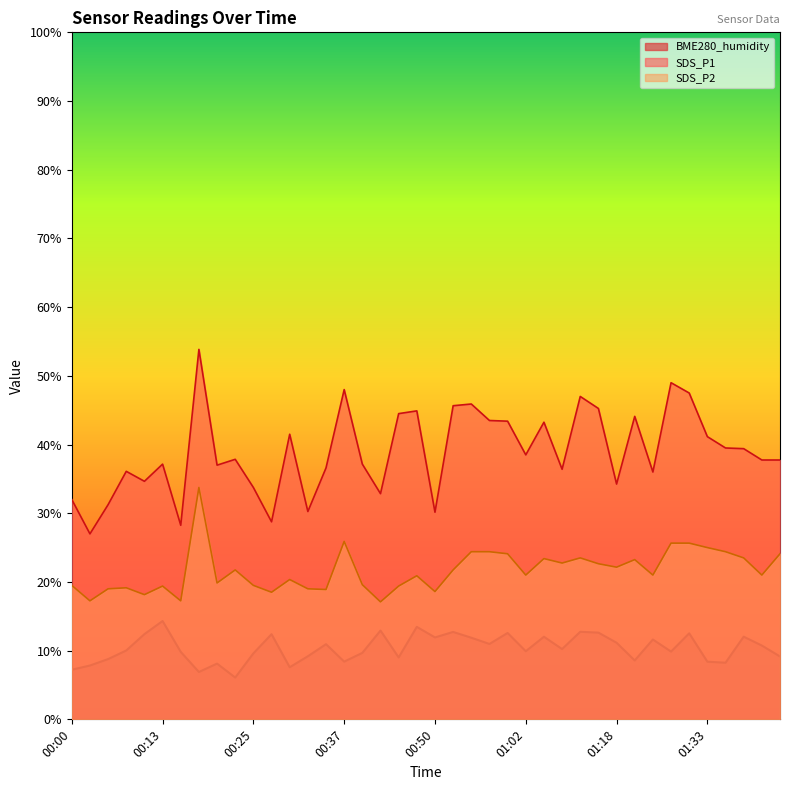

At how many categories does at least one series exceed 30?

37